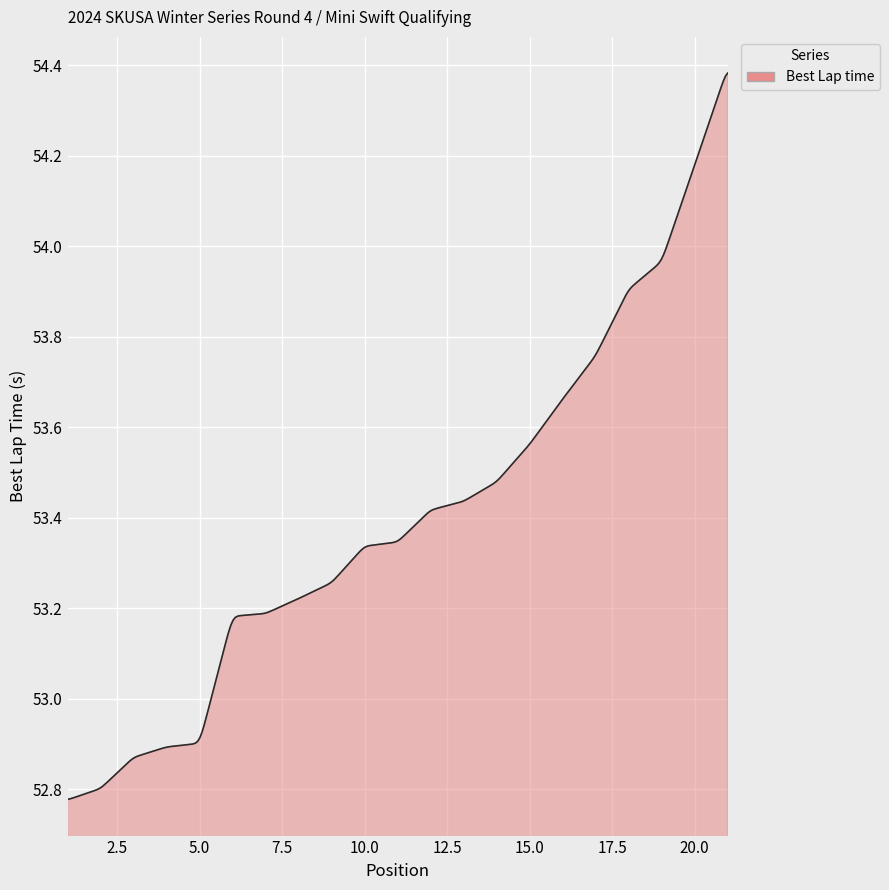

What is the difference between the maximum and minimum values?

1.6